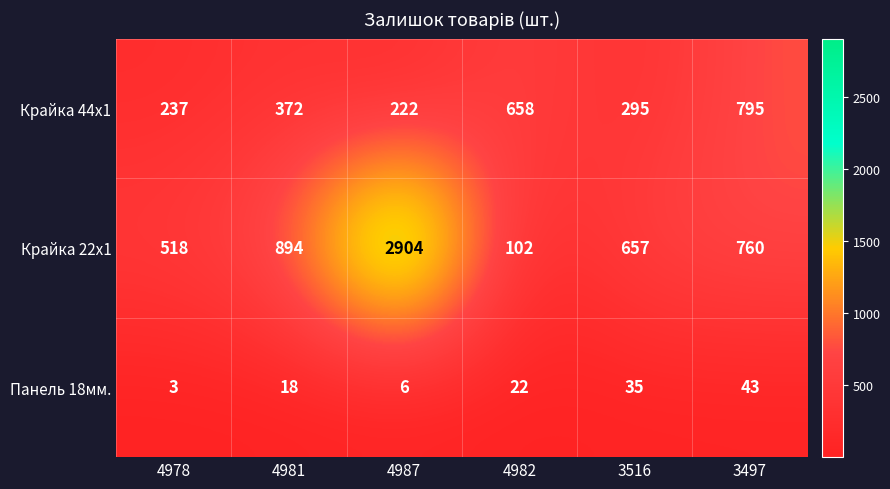

At how many categories does at least one series exceed 1498?

1